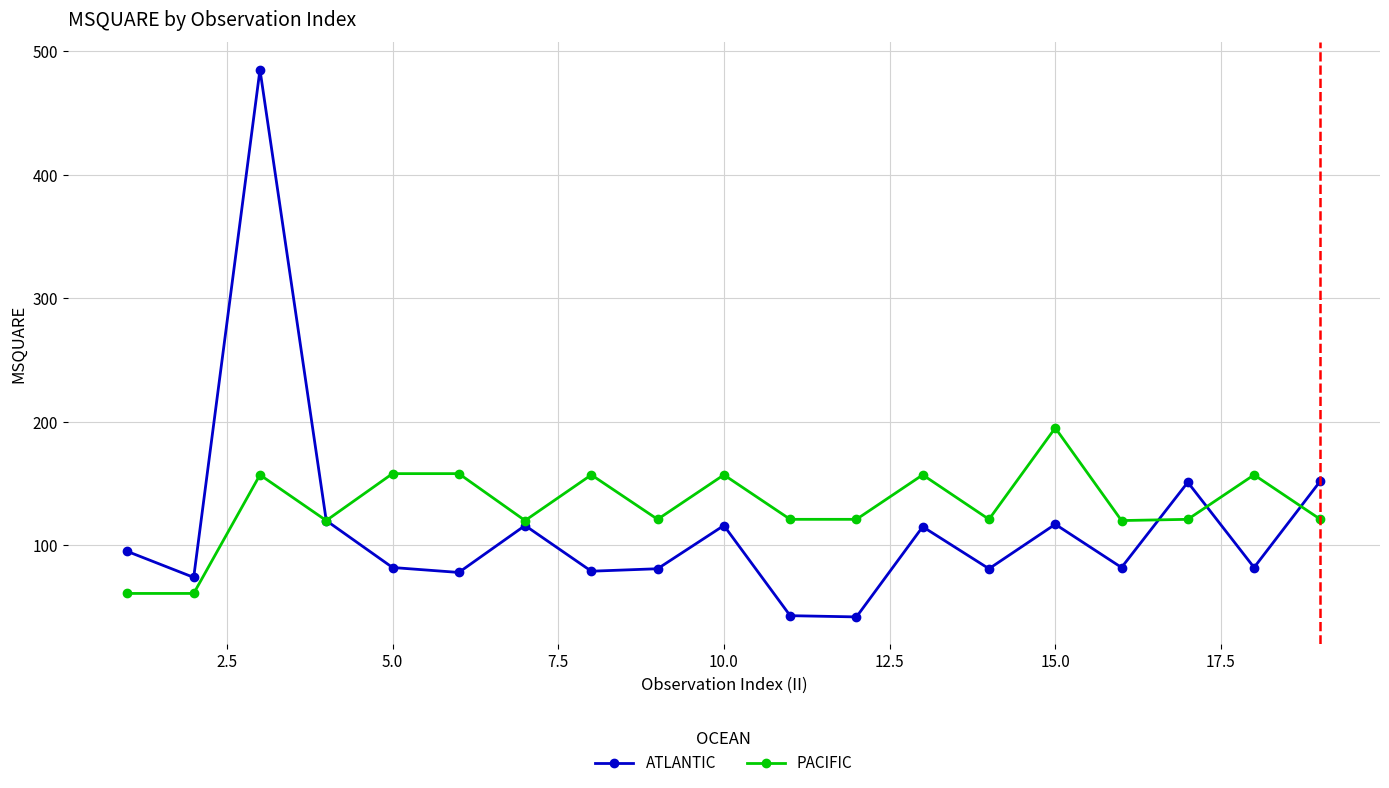

Rank the series by their maximum value, from lowest to highest.

PACIFIC, ATLANTIC